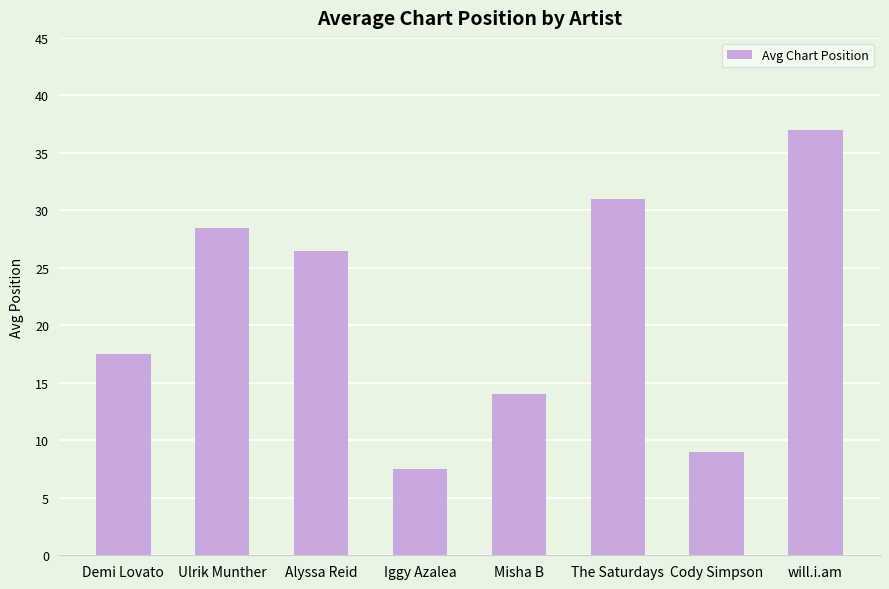

The value at The Saturdays is 31.0. True or false?

True